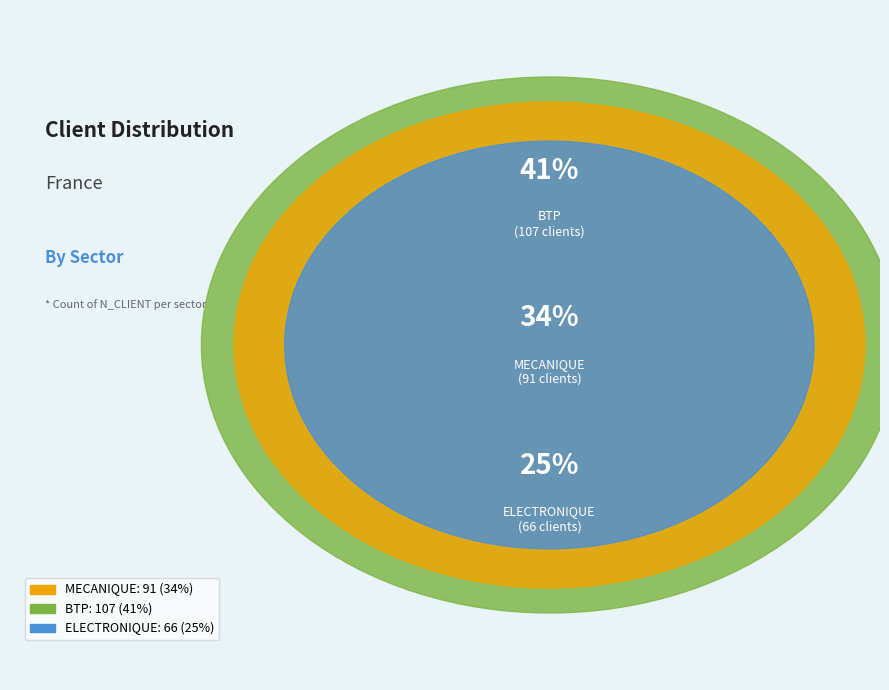

Approximately how many times larger is the value at BTP compared to MECANIQUE?

1.2